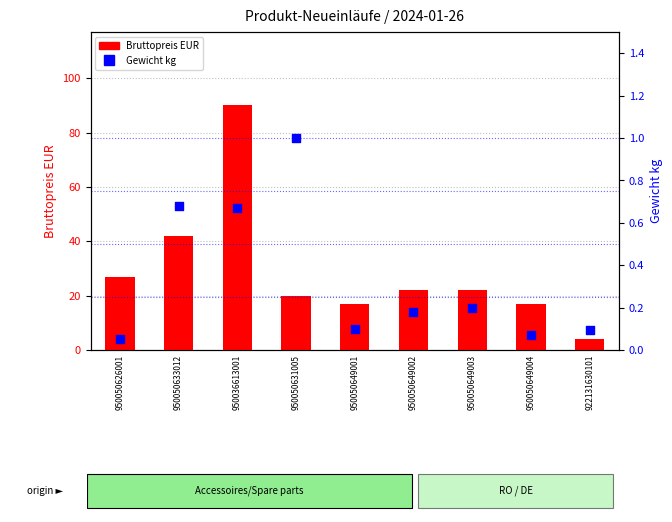

Which series has the widest spread of Y values?

Bruttopreis EUR